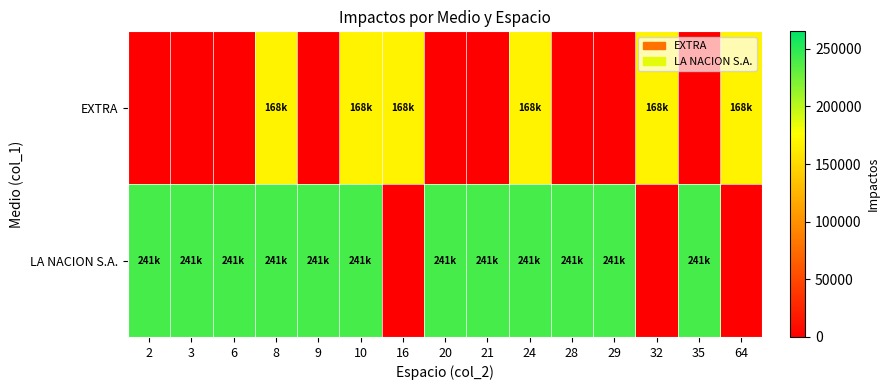

List the series in order of their overall mean, lowest first.

EXTRA, LA NACION S.A.